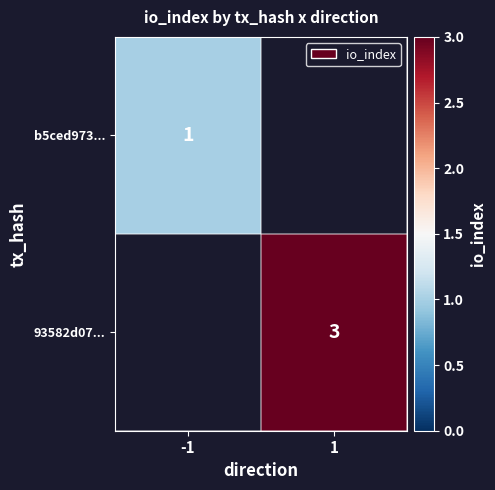

Is it true that 93582d07... equals 4 at 1?

False